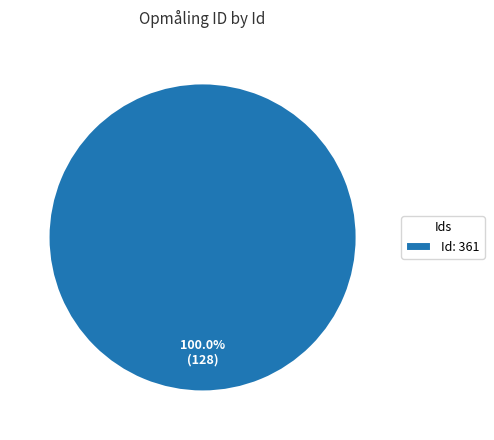

Does Id: 361 account for over 50% of the chart?

Yes